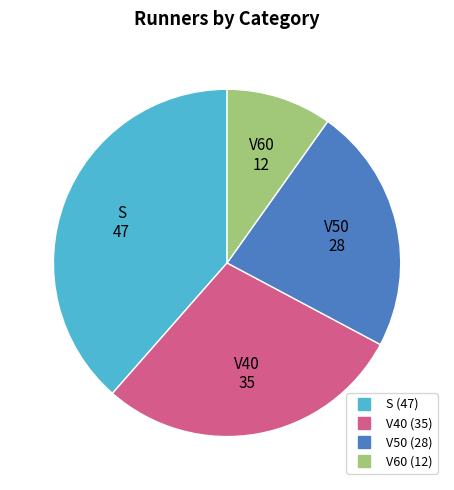

Is the sum of V40 and V60 greater than half?

No